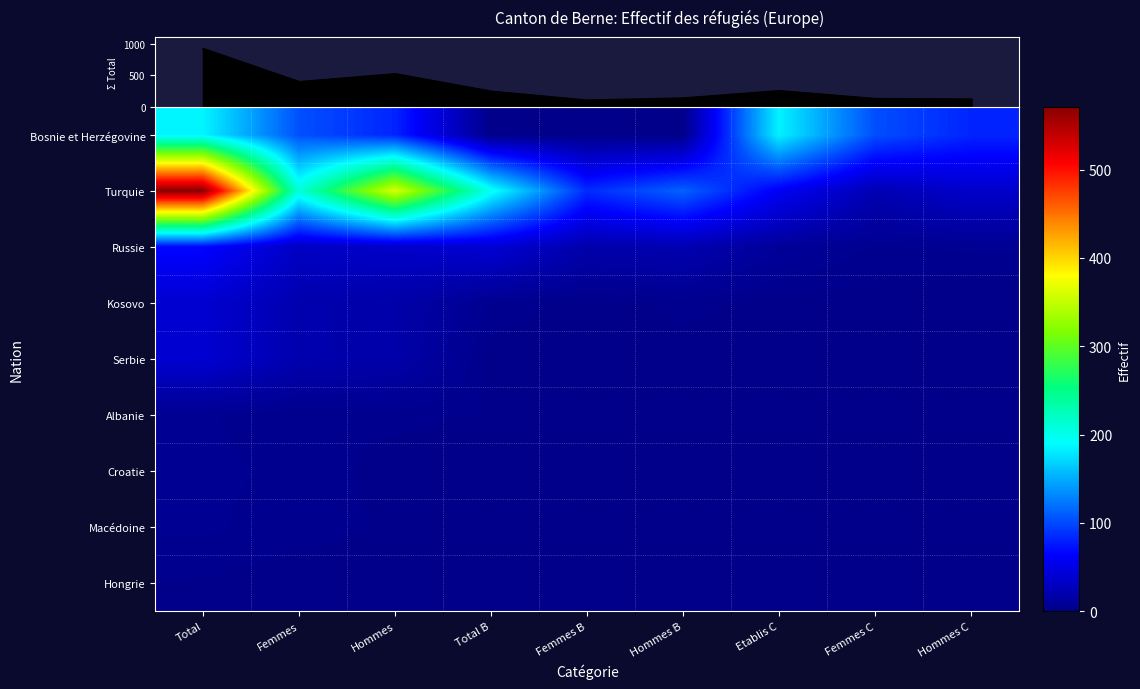

Reading left to right, list all the values displayed in this chart.

Bosnie et Herzégovine: Total=186	Femmes=104	Hommes=82	Total B=1	Femmes B=1	Hommes B=0	Etablis C=185	Femmes C=103	Hommes C=82
Turquie: Total=571	Femmes=209	Hommes=362	Total B=198	Femmes B=85	Hommes B=113	Etablis C=59	Femmes C=23	Hommes C=36
Russie: Total=67	Femmes=32	Hommes=35	Total B=41	Femmes B=19	Hommes B=22	Etablis C=9	Femmes C=4	Hommes C=5
Kosovo: Total=39	Femmes=21	Hommes=18	Total B=4	Femmes B=1	Hommes B=3	Etablis C=1	Femmes C=1	Hommes C=0
Serbie: Total=39	Femmes=21	Hommes=18	Total B=1	Femmes B=0	Hommes B=1	Etablis C=1	Femmes C=0	Hommes C=1
Albanie: Total=5	Femmes=2	Hommes=3	Total B=2	Femmes B=1	Hommes B=1	Etablis C=0	Femmes C=0	Hommes C=0
Croatie: Total=5	Femmes=4	Hommes=1	Total B=0	Femmes B=0	Hommes B=0	Etablis C=0	Femmes C=0	Hommes C=0
Macédoine: Total=5	Femmes=3	Hommes=2	Total B=0	Femmes B=0	Hommes B=0	Etablis C=0	Femmes C=0	Hommes C=0
Hongrie: Total=2	Femmes=1	Hommes=1	Total B=0	Femmes B=0	Hommes B=0	Etablis C=0	Femmes C=0	Hommes C=0